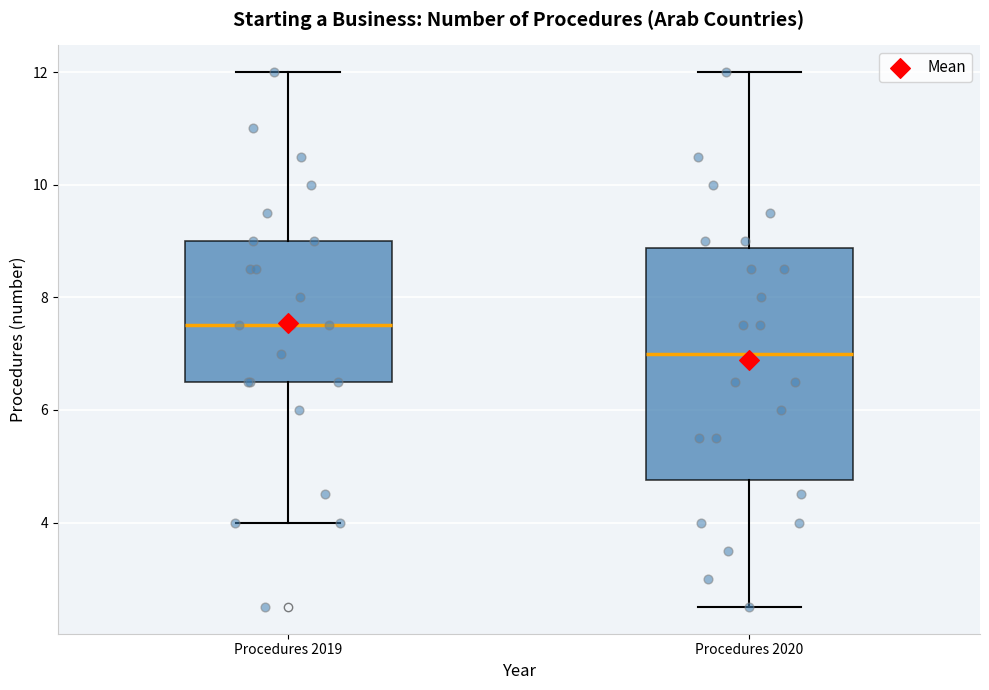

Which box is the tallest, from its lower edge to its upper edge?

Procedures 2020